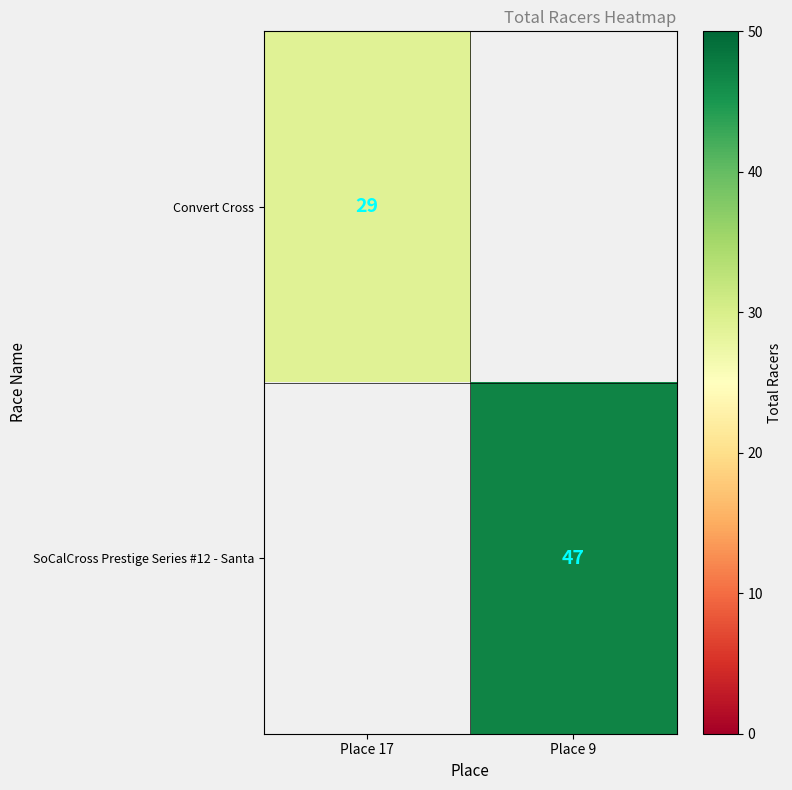

True or false: Convert Cross has a value of 41 at Place 17.

False